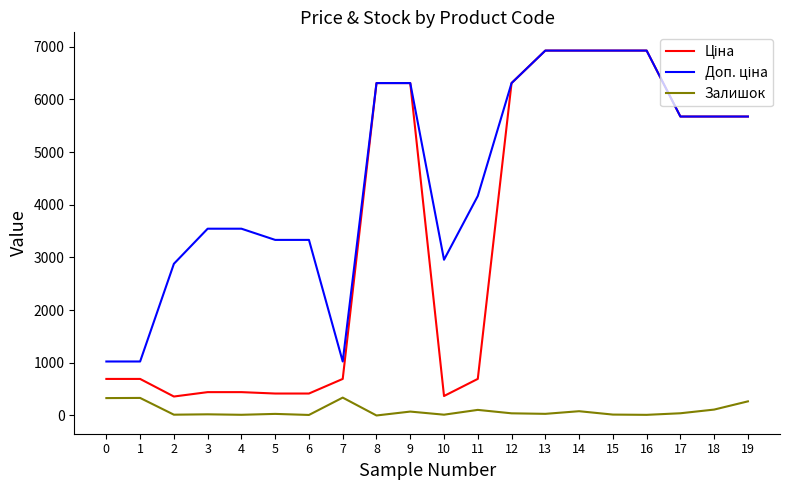

What is the greatest value displayed?

6925.7